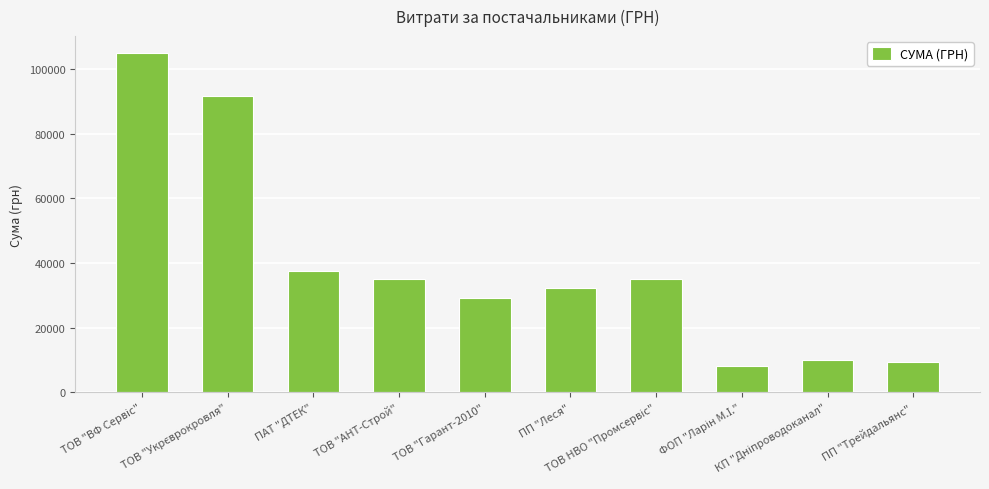

What is the average value?

39304.0